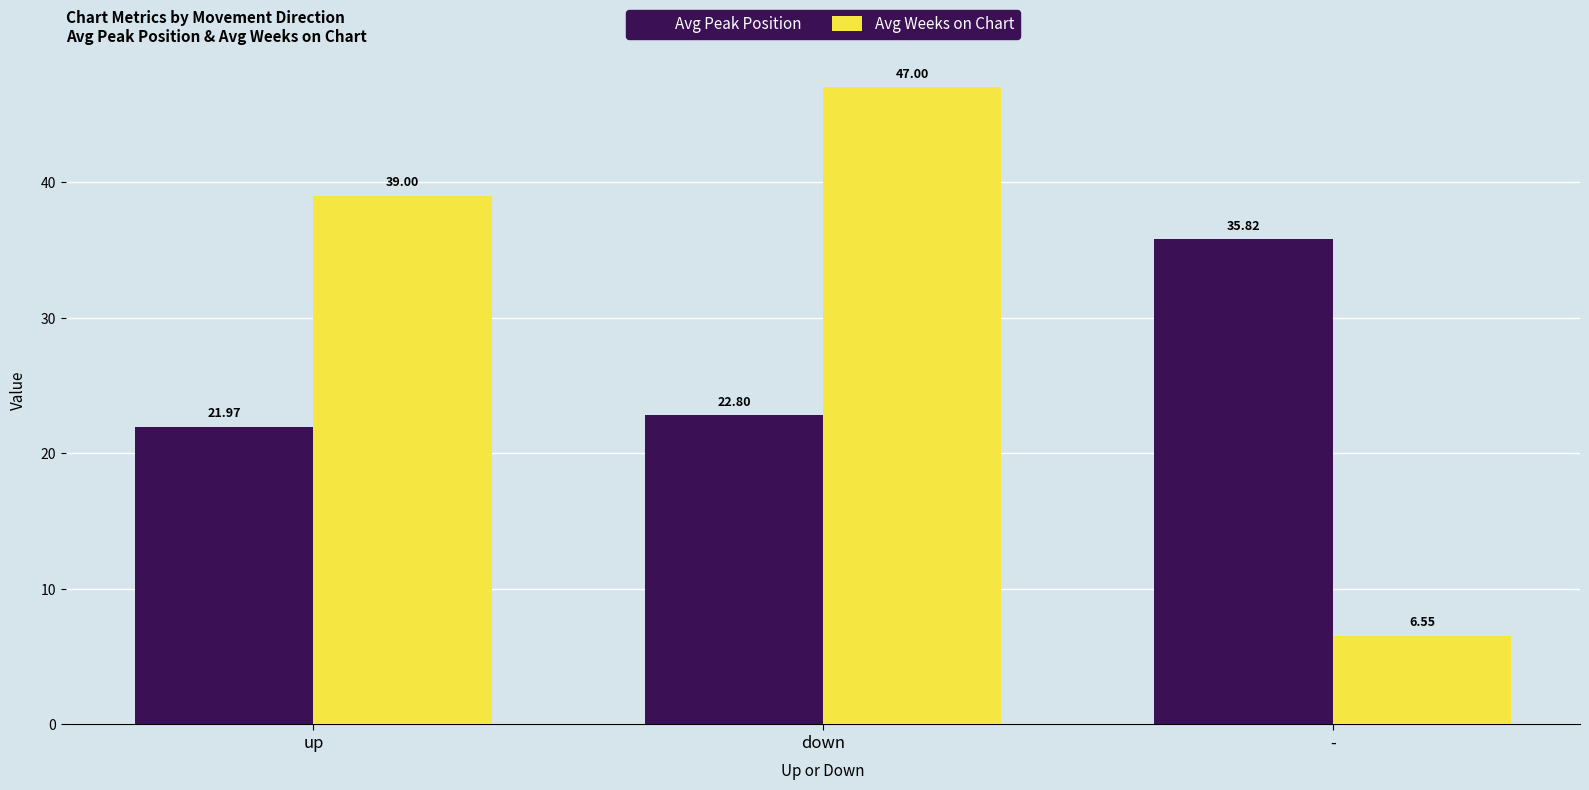

Is it true that Avg Peak Position equals 30.4 at down?

False